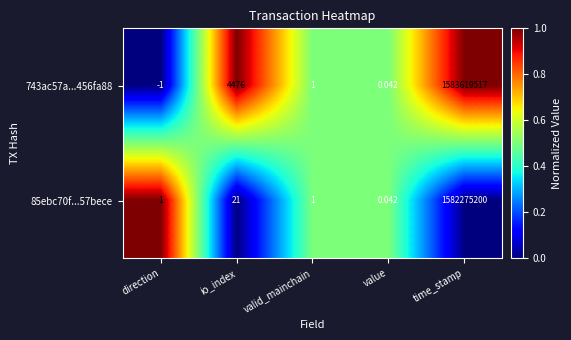

Where does the 743ac57a...456fa88 series first go above 1?

io_index